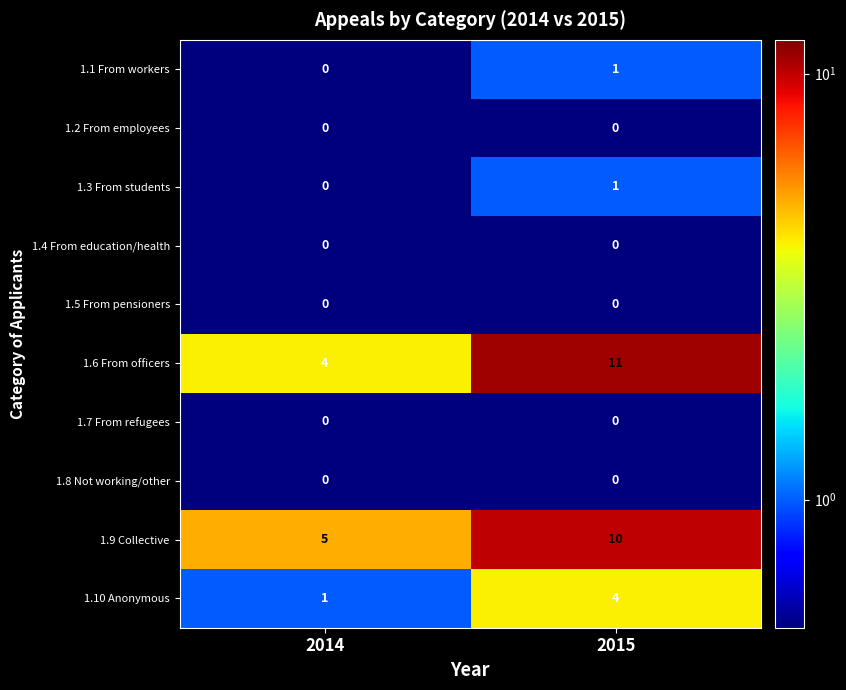

The 1.1 From workers series shows 0 at 2014. True or false?

True